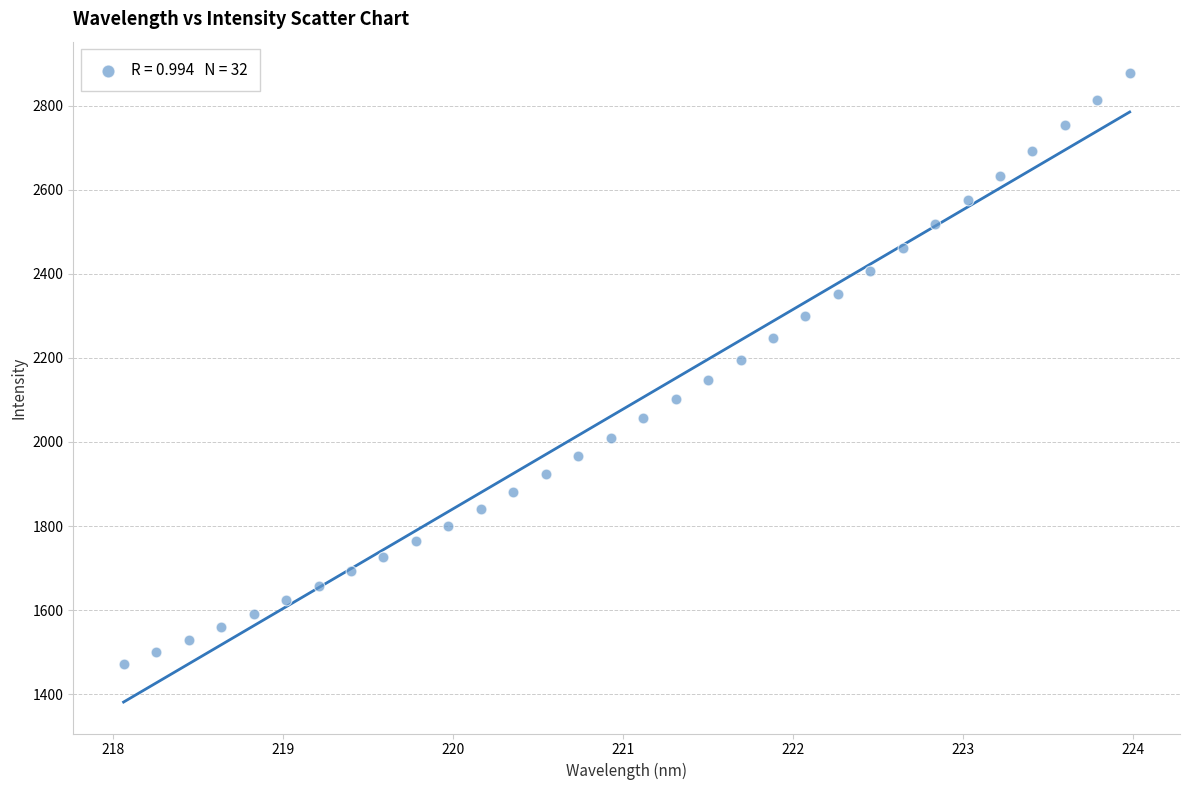

What is the range of Y values (max minus min)?

1405.1